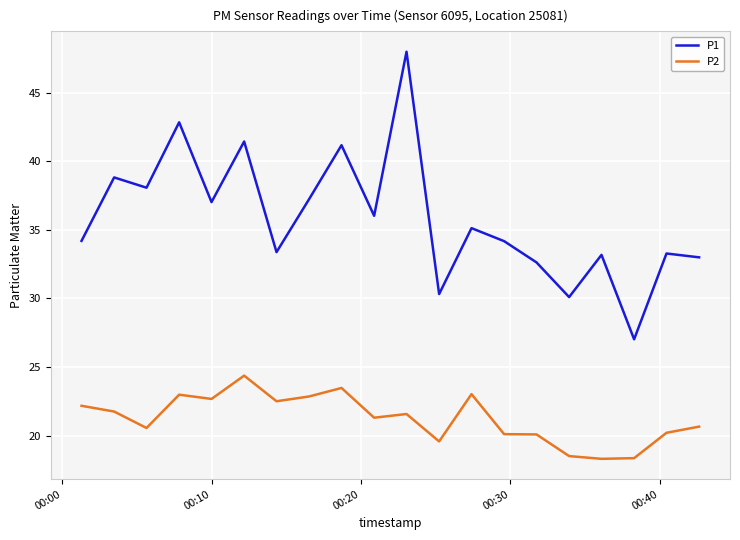

Which series has the largest total across all categories?

P1